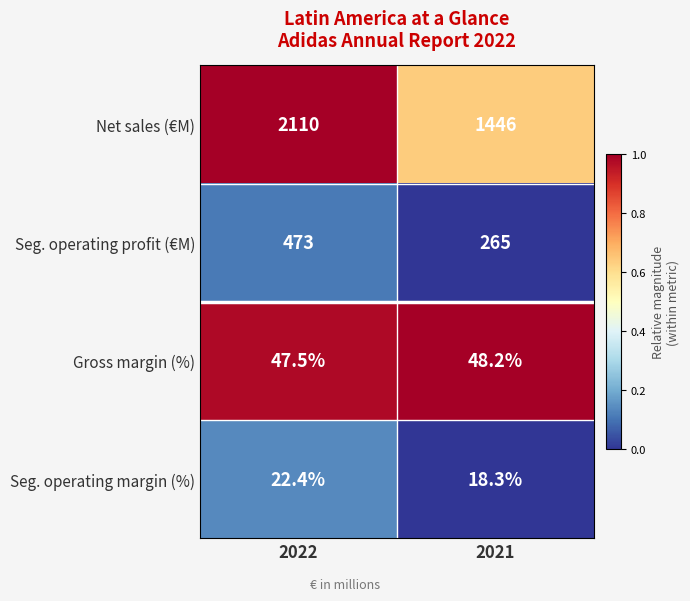

The value of Gross margin (%) at 2022 is 14.1. True or false?

False